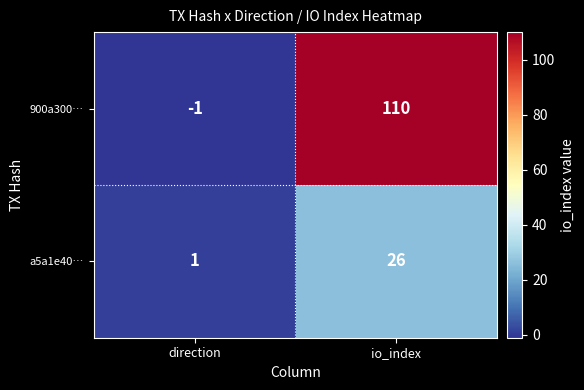

List the series in order of their overall mean, lowest first.

a5a1e40…, 900a300…